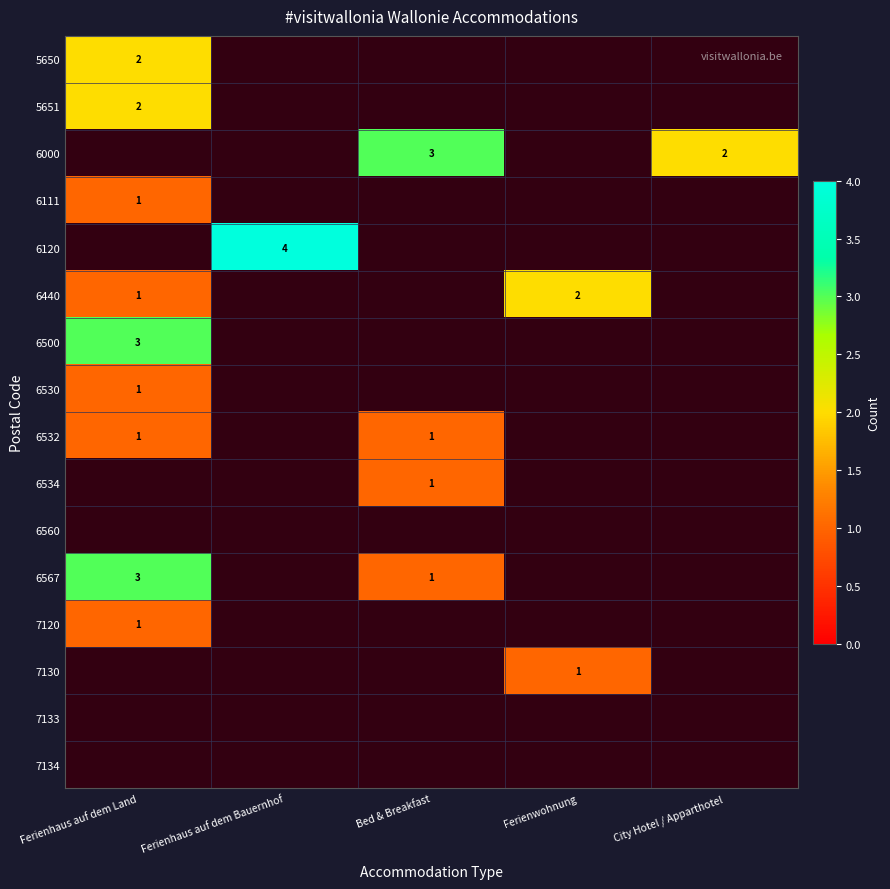

What is the minimum value shown in the chart?

1.0